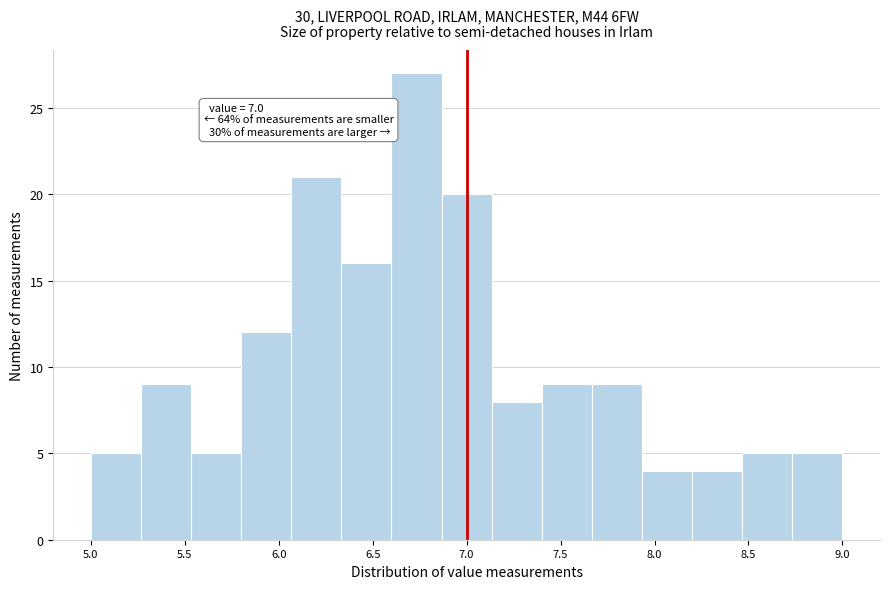

Which range on the x-axis has the tallest bar?

6.60 to 6.85